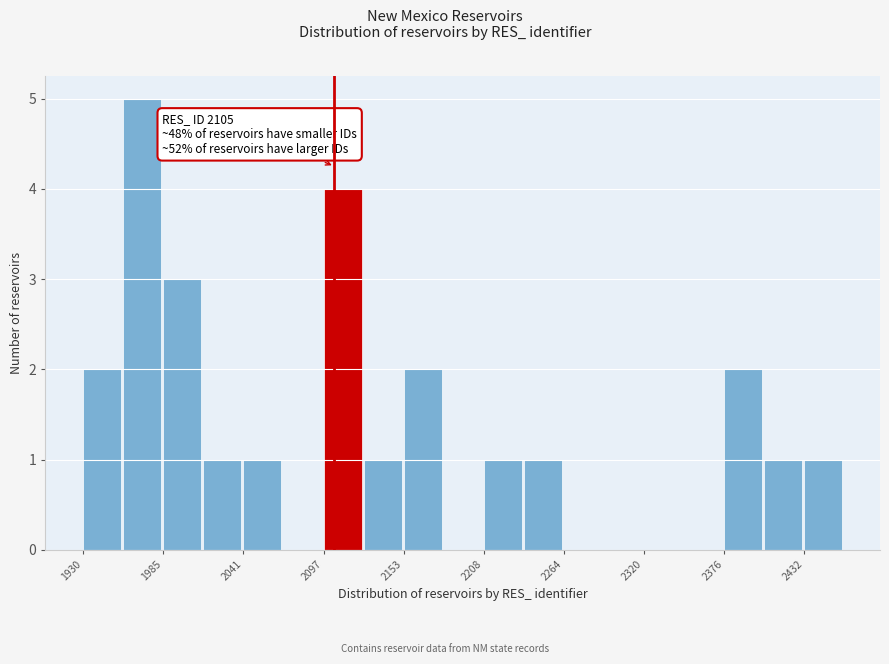

Read against the x-axis, roughly where is the centre of the tallest bar?

1970